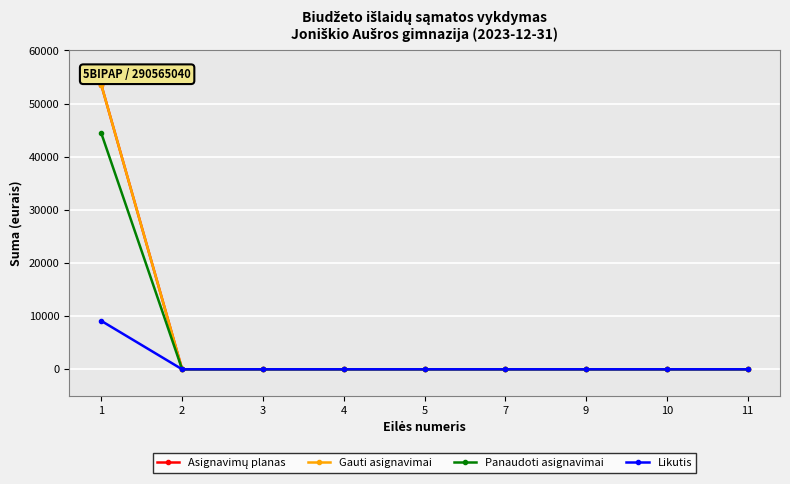

Is this an area chart (filled region under the line)?

No